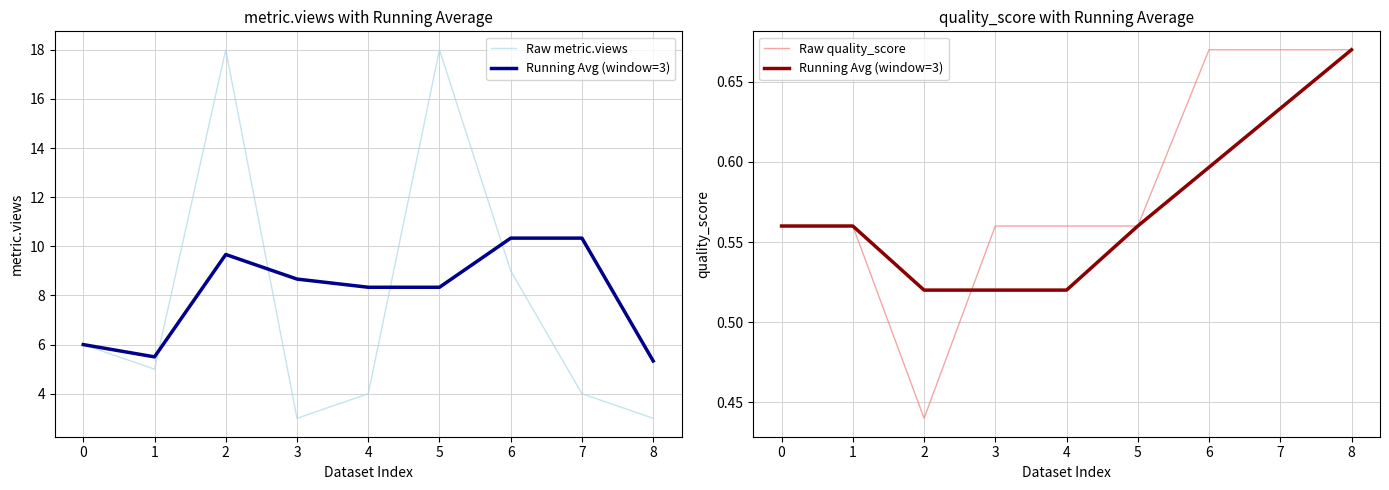

What is the minimum value for Raw metric.views?

3.0